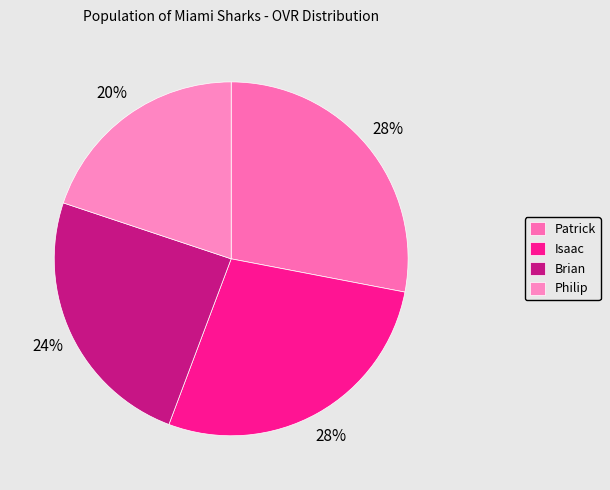

How many slices are in this pie chart?

4